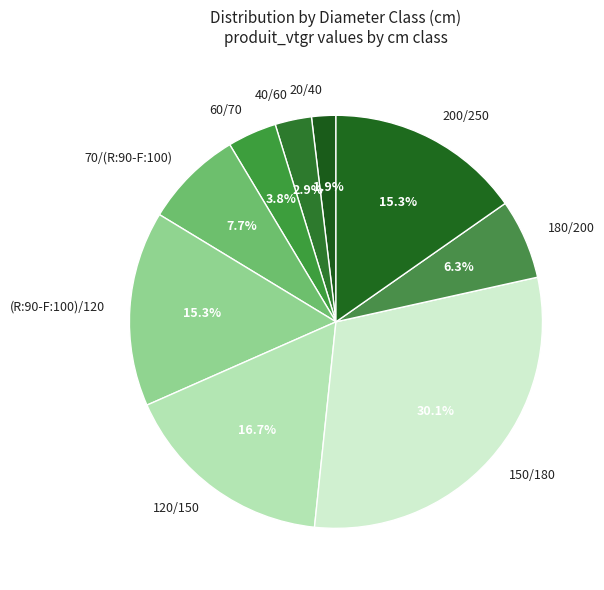

What percentage is NOT represented by 180/200?

93.7%